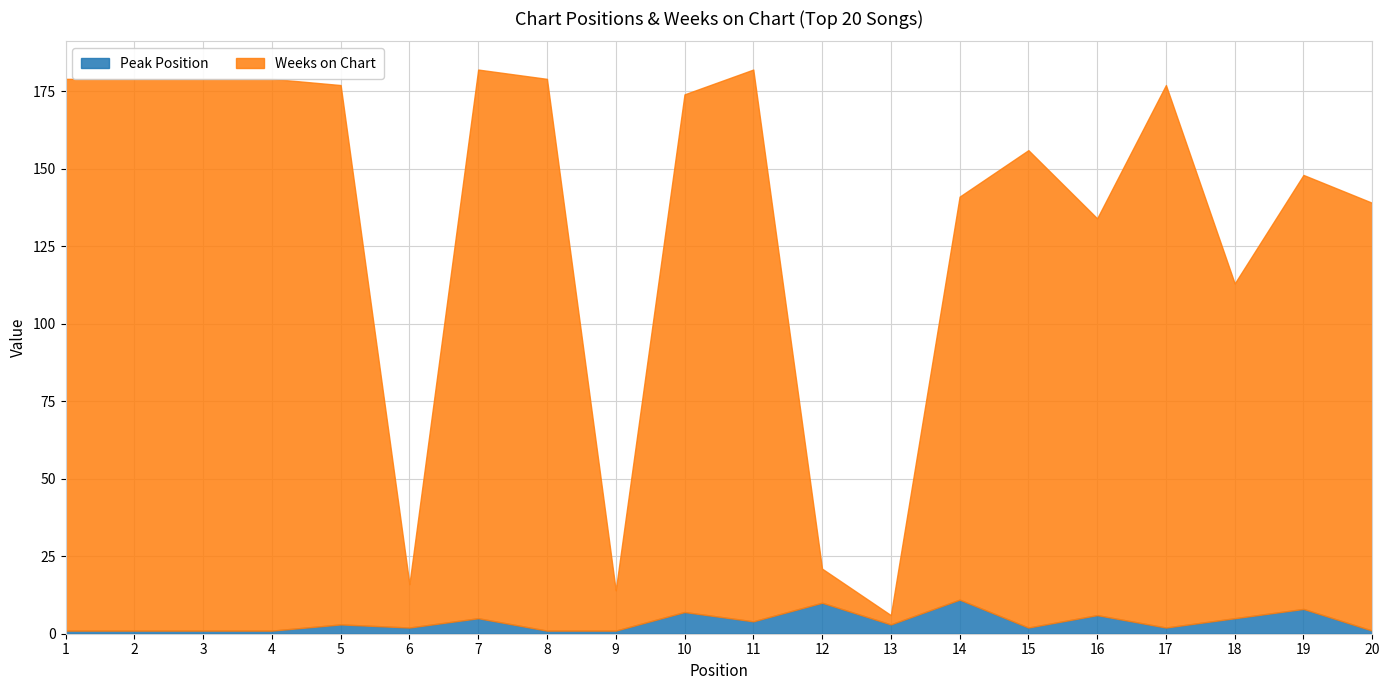

What is the value of the Peak Position point at the 7th from the left?

5